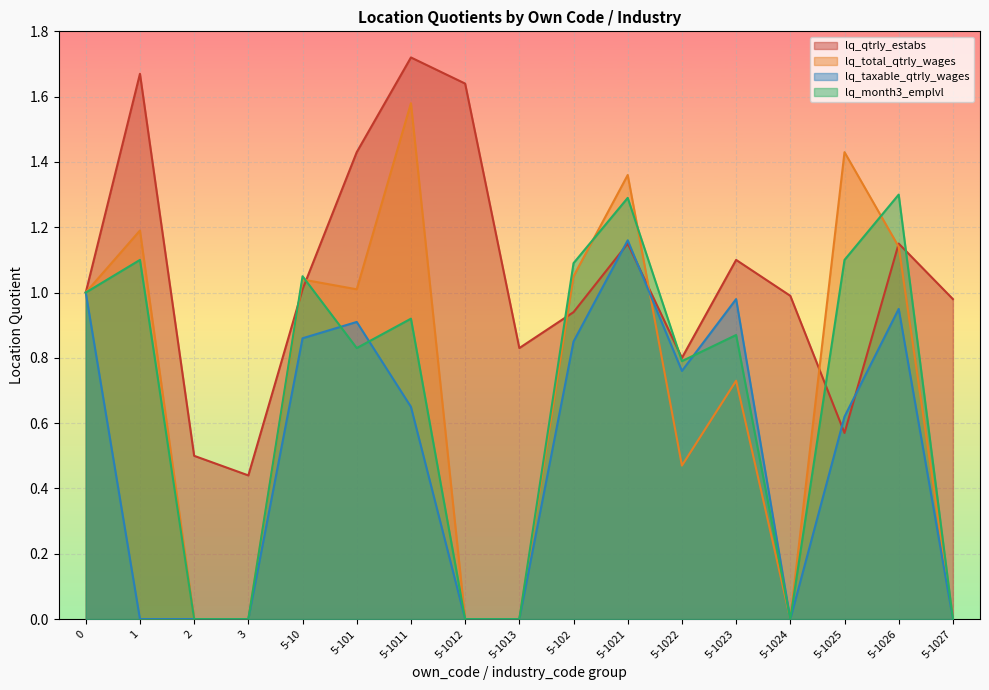

Which series changed the most between 1 and 5-1012?

lq_total_qtrly_wages